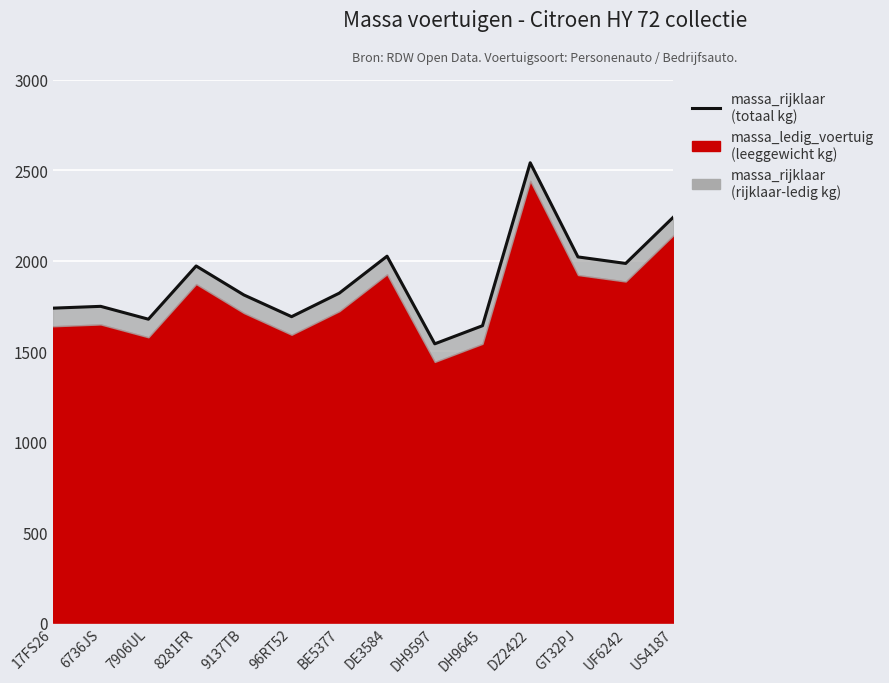

What is the smallest value displayed?

1540